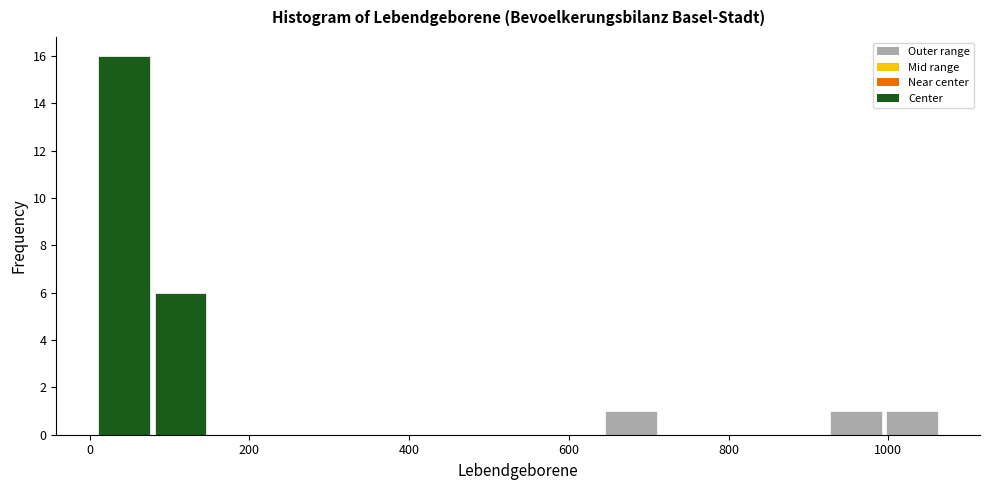

Read against the x-axis, roughly where is the centre of the tallest bar?

40